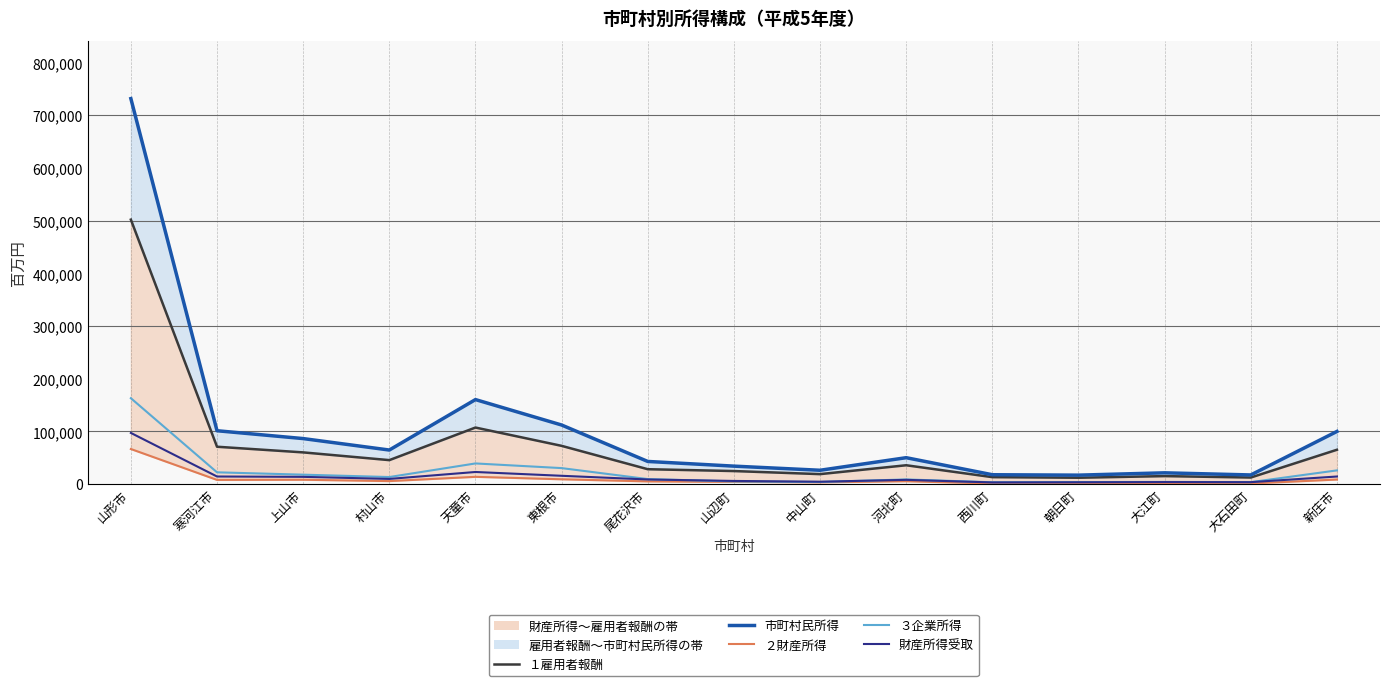

What is the average value of the 財産所得受取 series?

15356